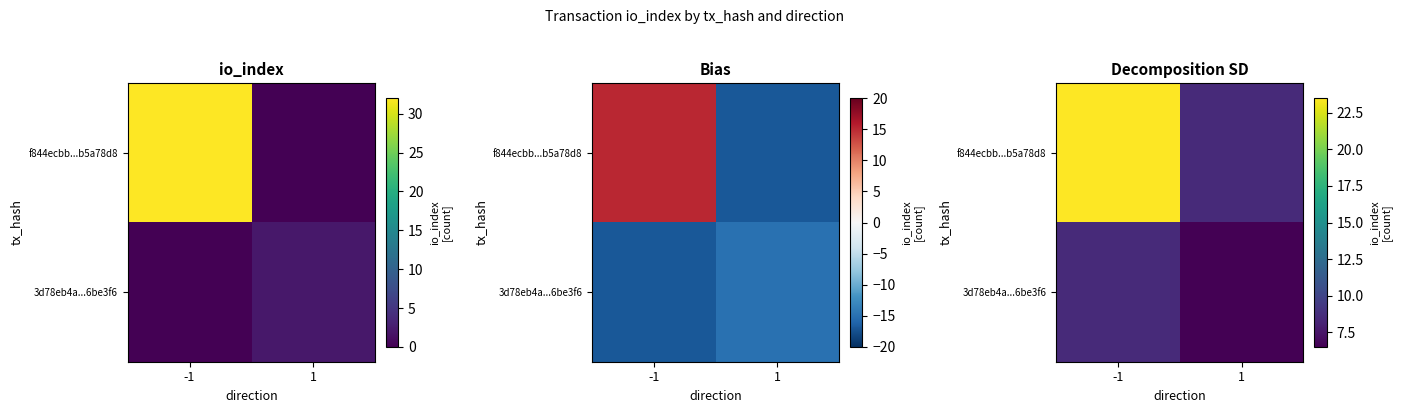

The f844ecbb...b5a78d8 series shows 8.5 at 1. True or false?

True